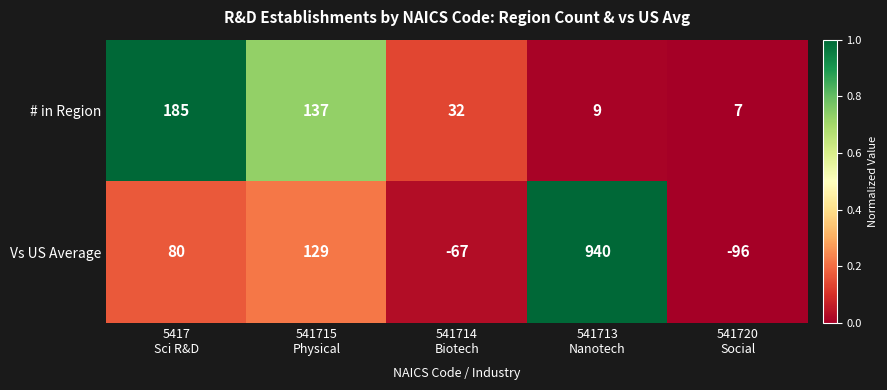

Which series has the largest range (max minus min)?

Vs US Average